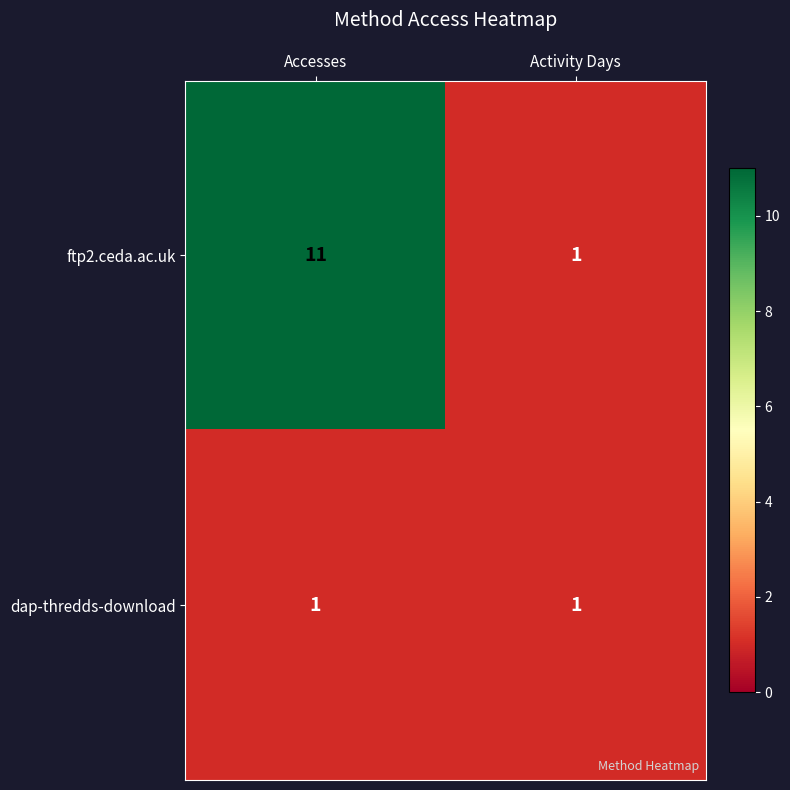

At Accesses, list the series in order from largest to smallest.

ftp2.ceda.ac.uk, dap-thredds-download